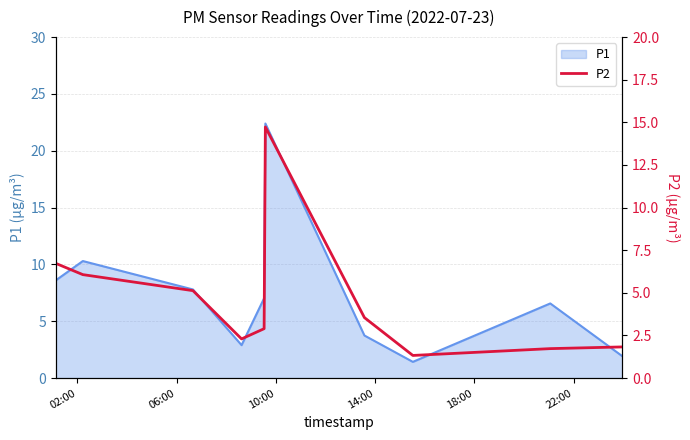

What is the minimum value for P1?

1.4